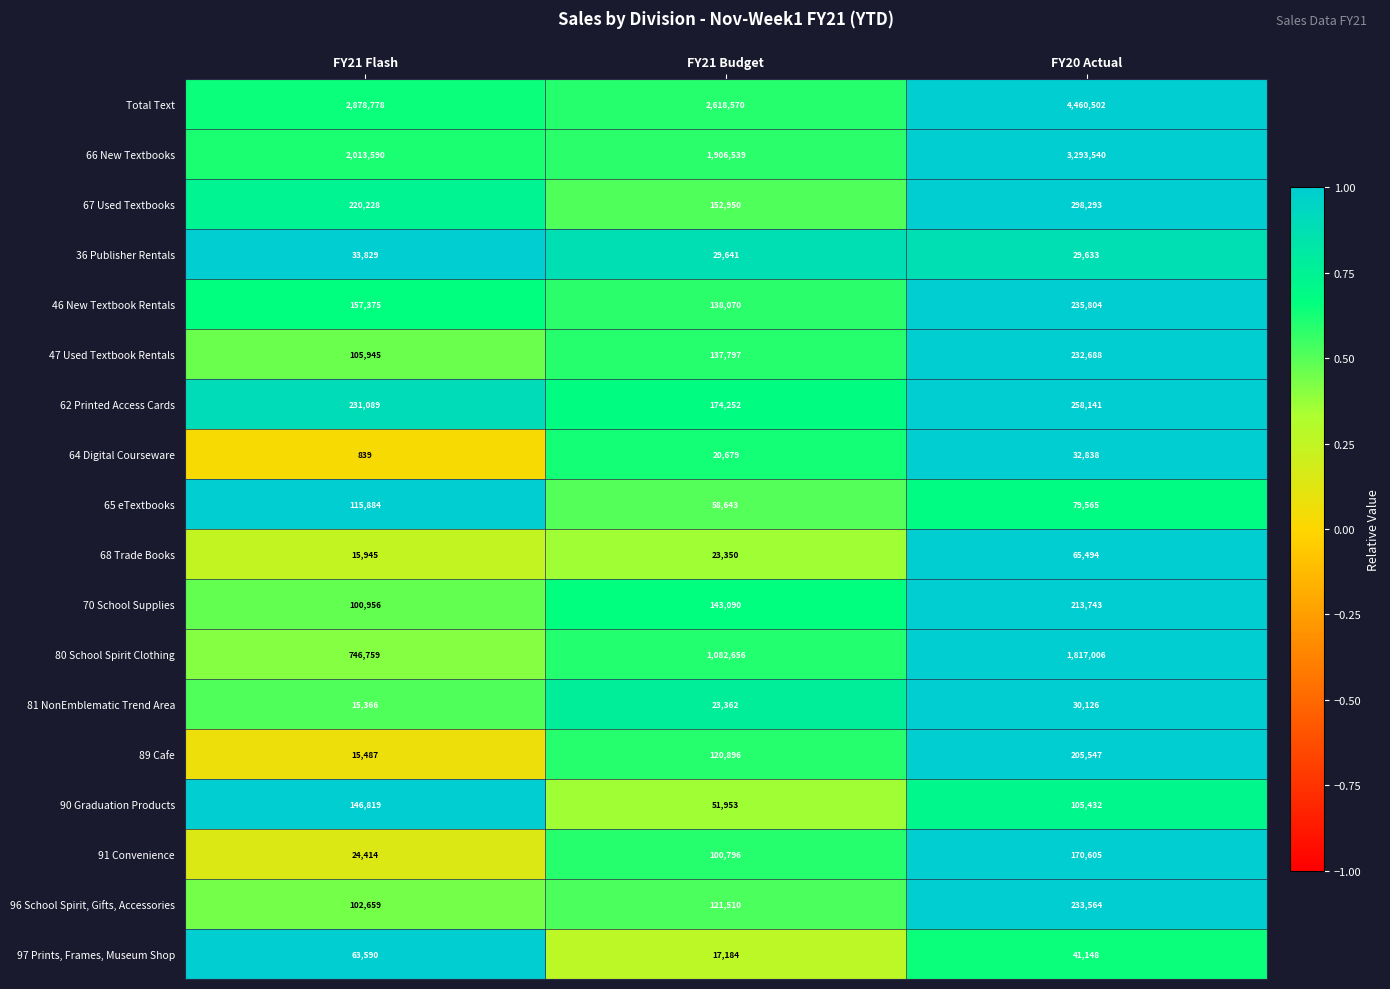

The 36 Publisher Rentals series shows 51858 at FY20 Actual. True or false?

False